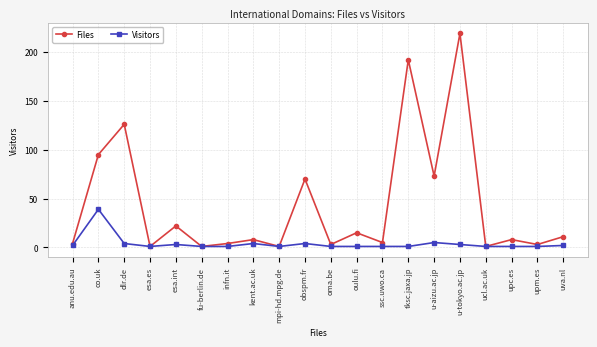

What are all the series names shown in the legend?

Files, Visitors